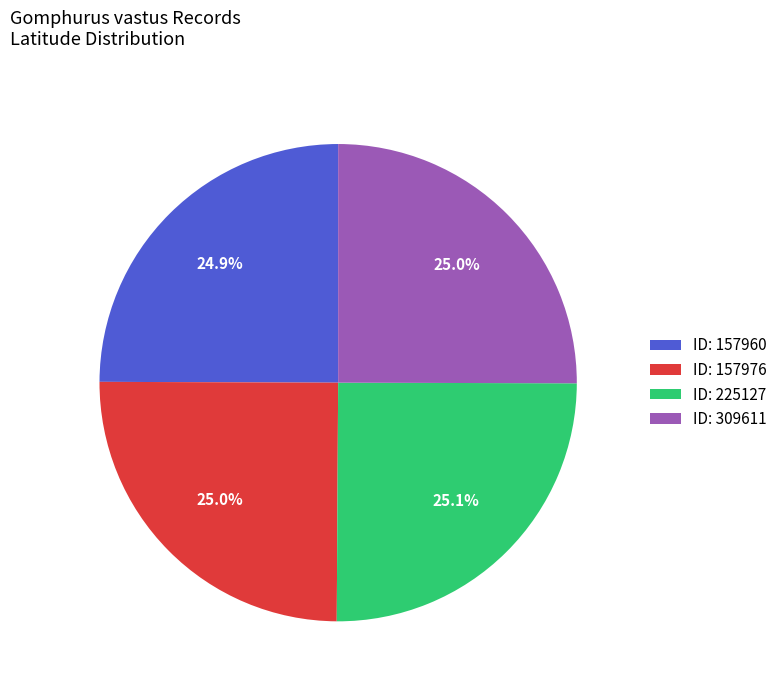

What is the total percentage of ID: 225127 and ID: 309611?

50.1%